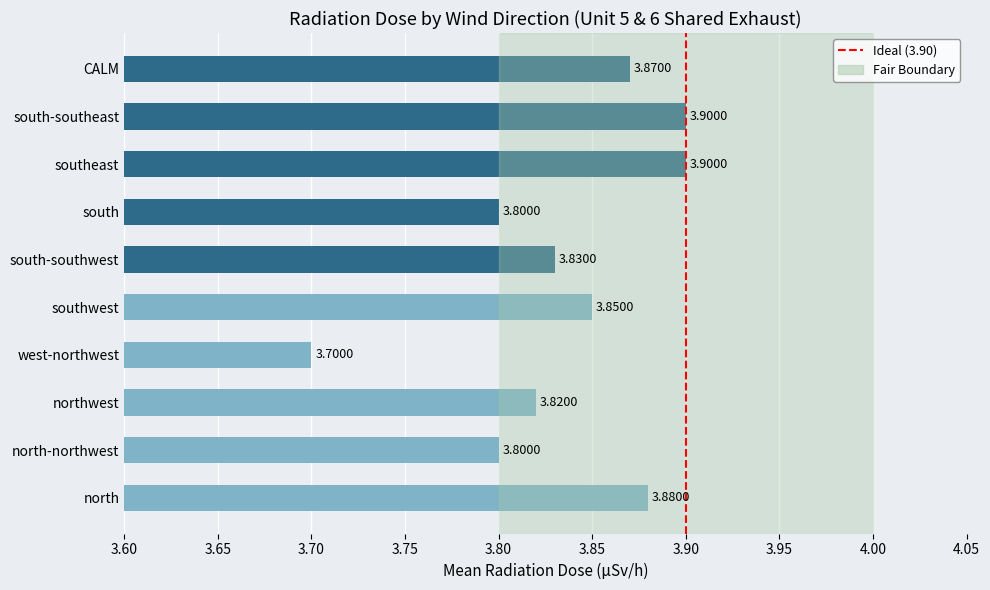

What is the sum of the values at southwest and southeast?

7.8